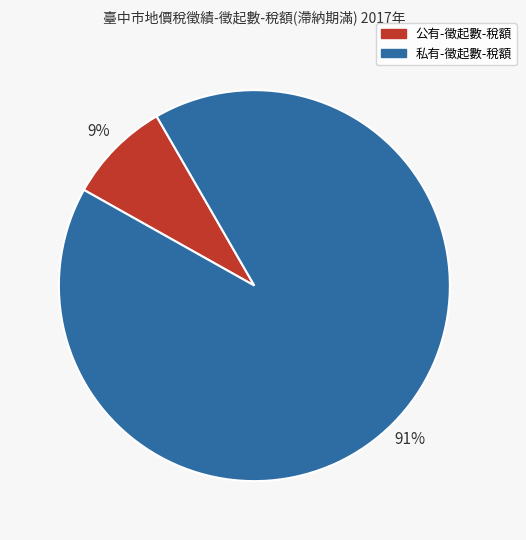

Does any single category account for the majority?

Yes